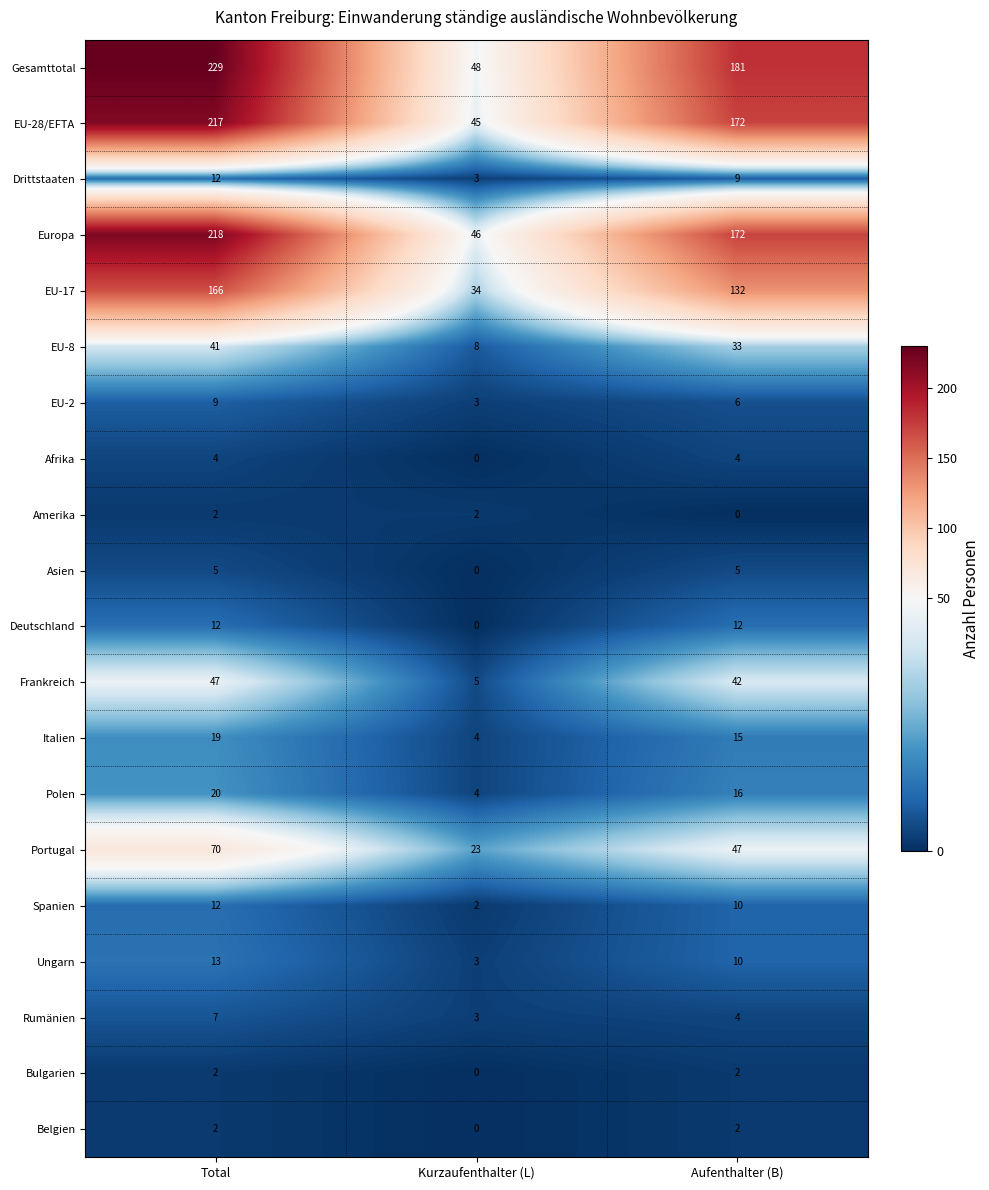

Which category has the highest value in the Frankreich series?

Total